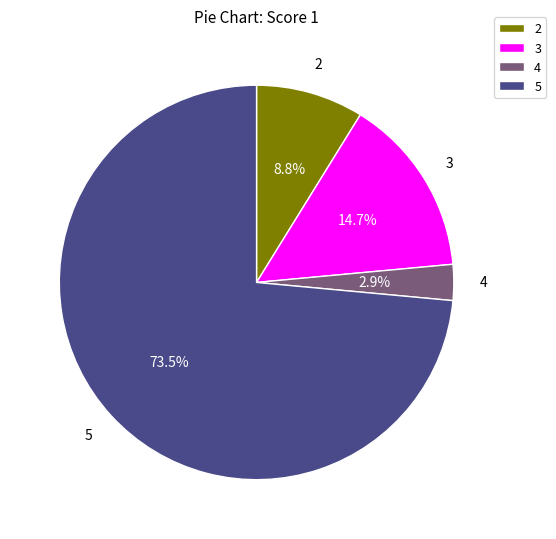

Which category has the smallest portion of the pie?

4